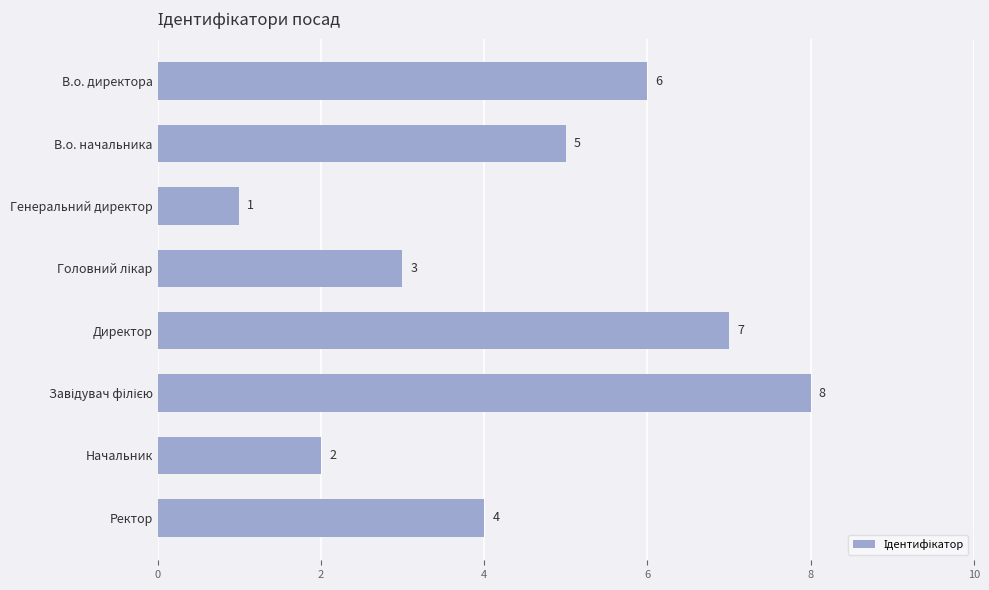

What is the sum of all values?

36